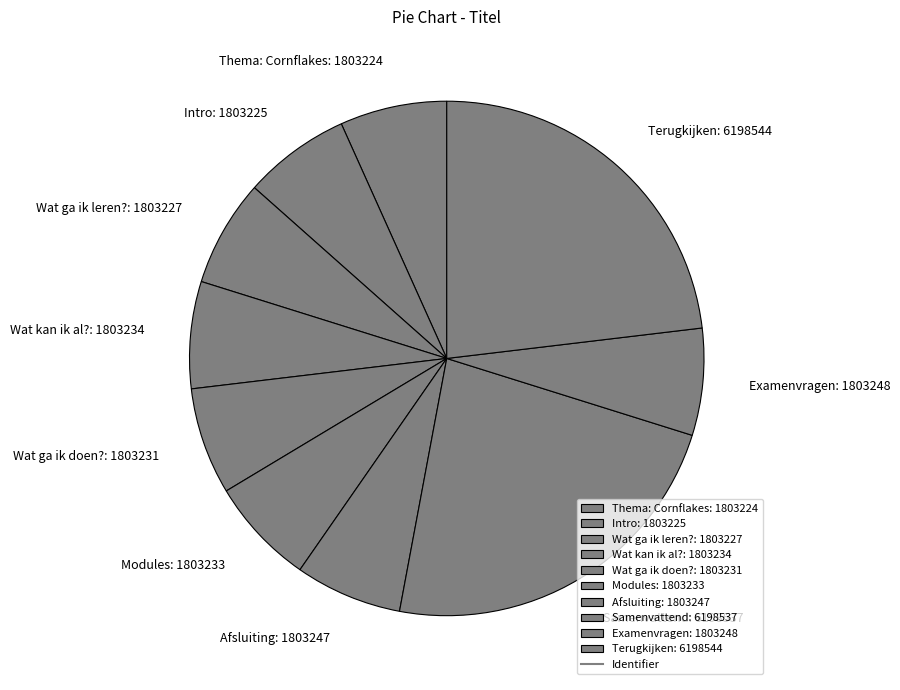

Do Afsluiting: 1803247 and Modules: 1803233 together represent more than half of the pie?

No